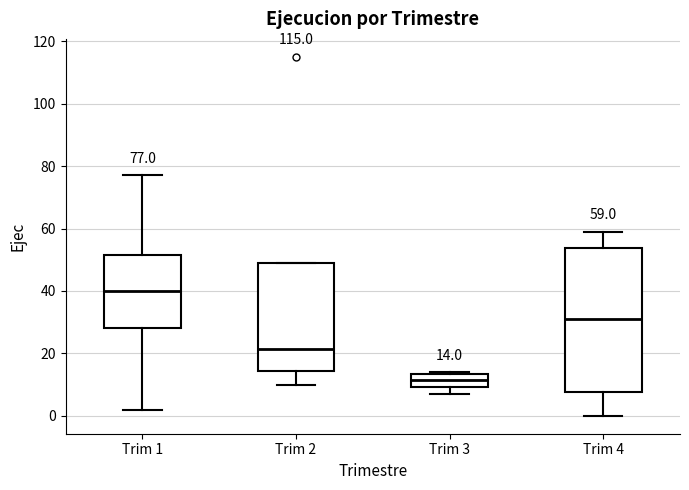

Comparing the boxes themselves (not the whiskers), which one is the tallest?

Trim 4